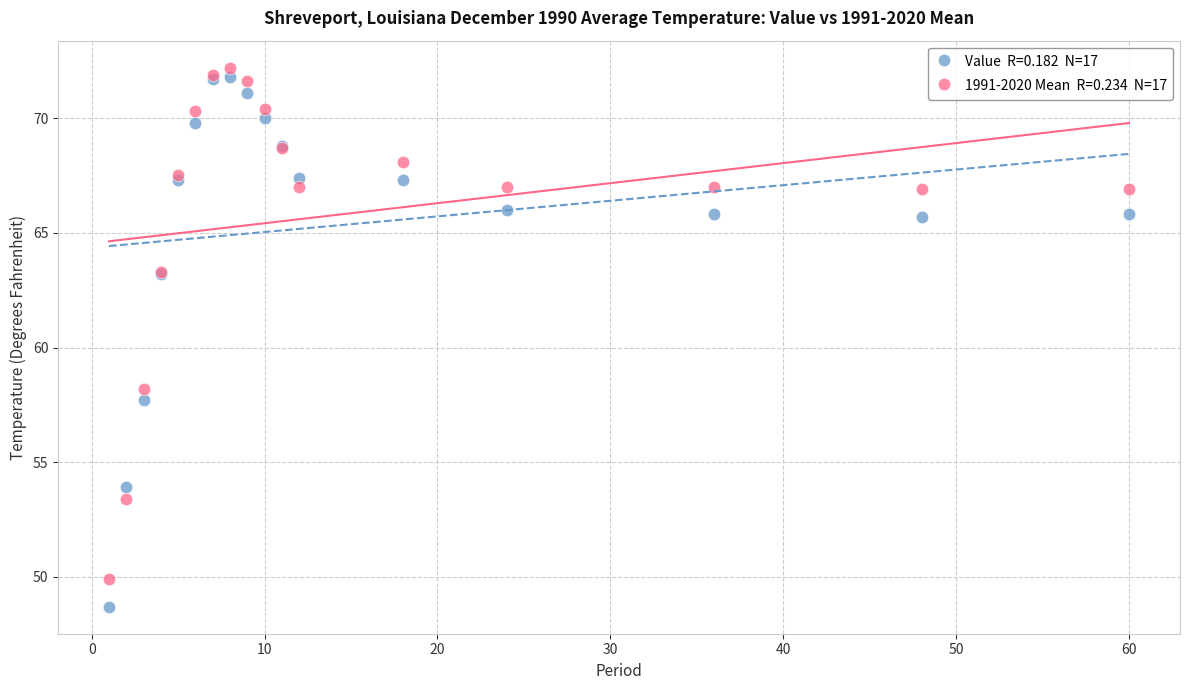

Across all series, what Y value is closest to 60?

58.2